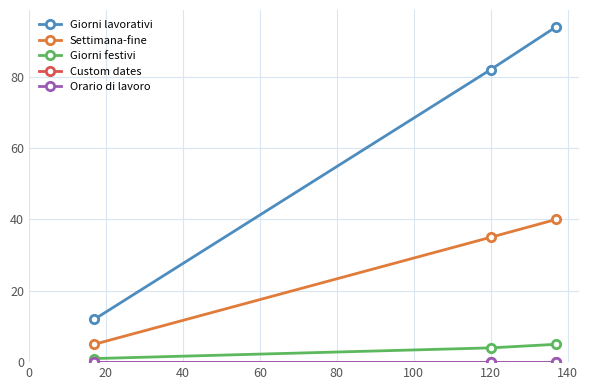

What is the highest value of the Giorni lavorativi series?

94